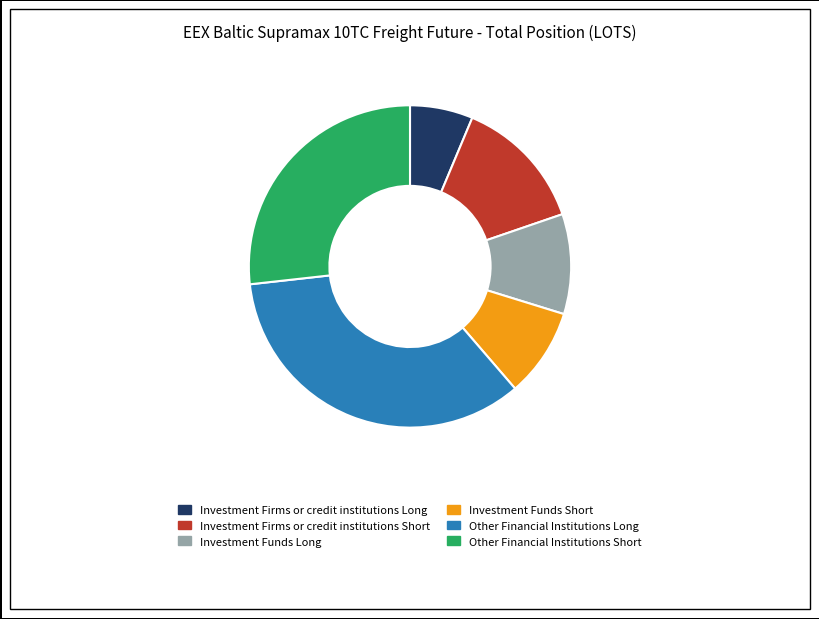

Which slice is the smallest?

Investment Firms or credit institutions Long